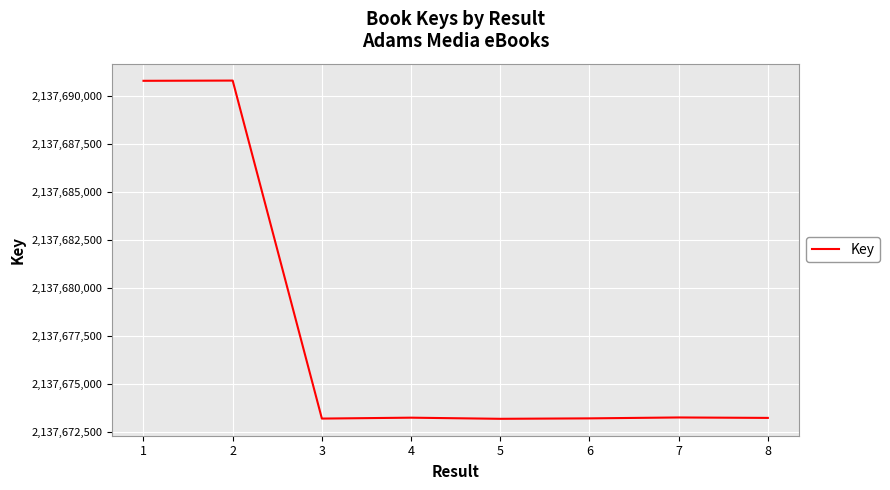

What is the average value?

2137677616